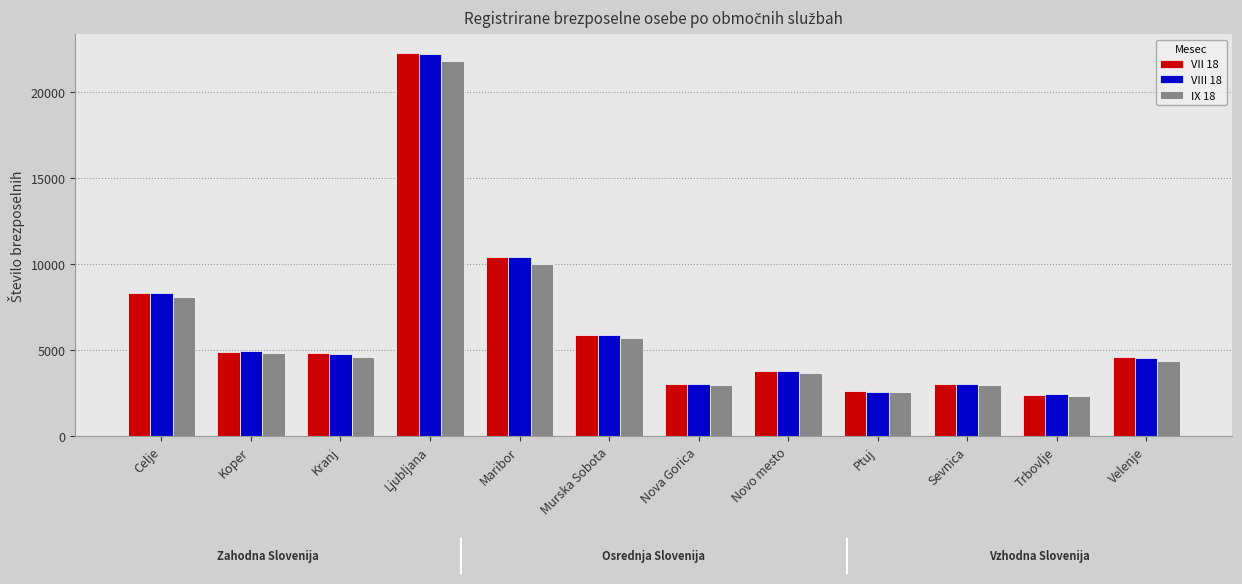

True or false: IX 18 has a value of 3637 at Novo mesto.

True